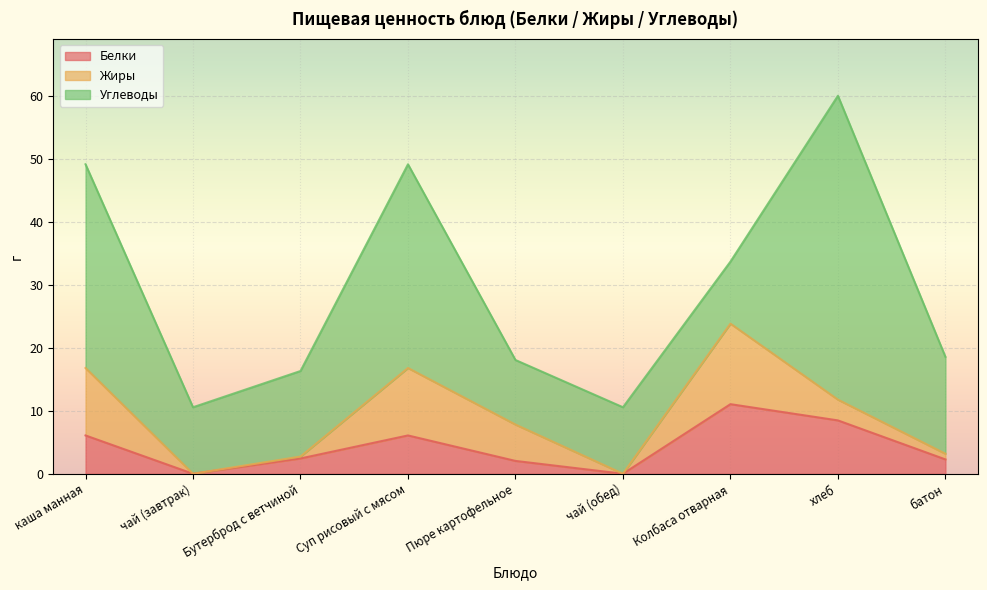

How many categories are shown in the chart?

9